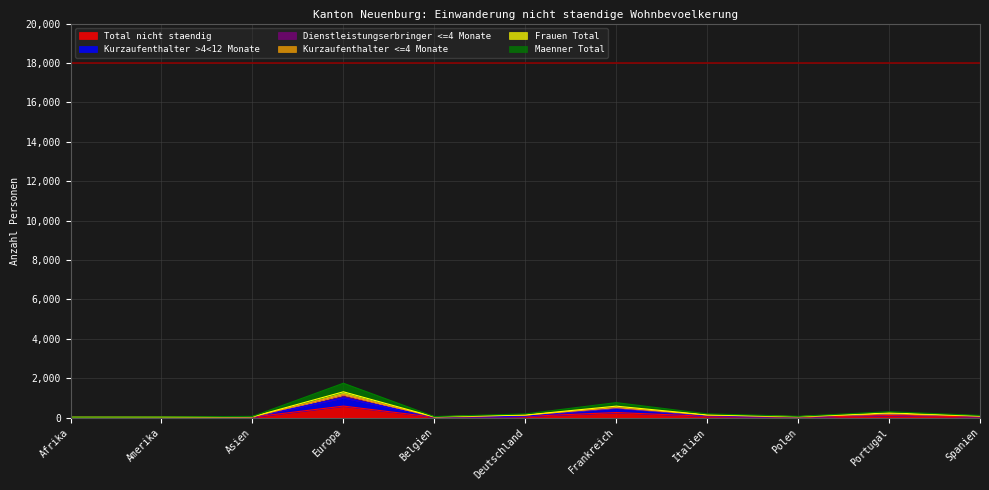

What is the maximum value for Total nicht staendig?

580